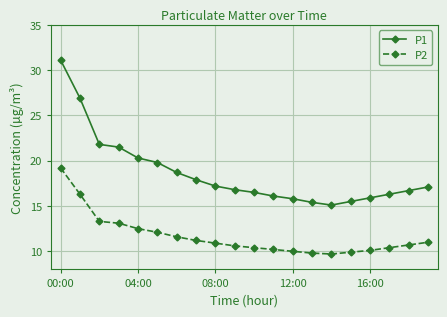

True or false: P2 and P1 cross at least once.

False